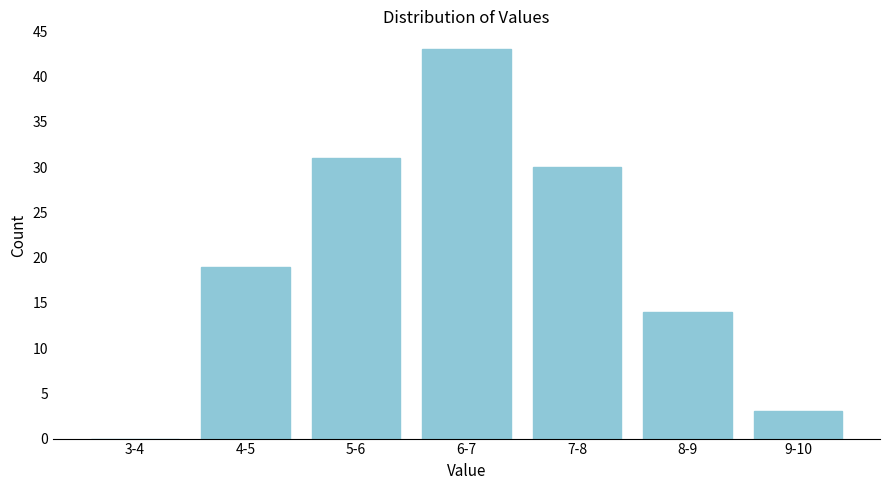

Reading right to left, list all the values displayed in this chart.

9-10=3	8-9=14	7-8=30	6-7=43	5-6=31	4-5=19	3-4=0